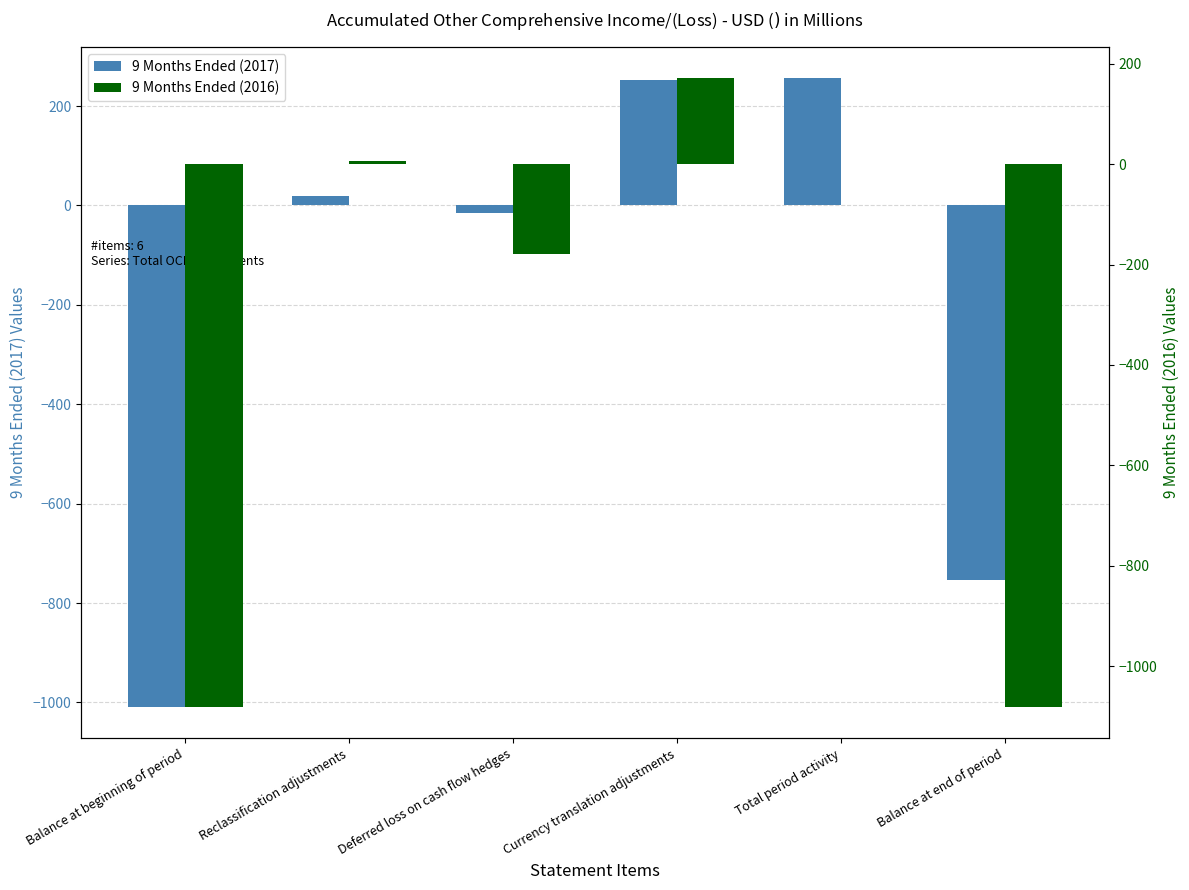

What is the difference between the 9 Months Ended (2016) values at Currency translation adjustments and Reclassification adjustments?

164